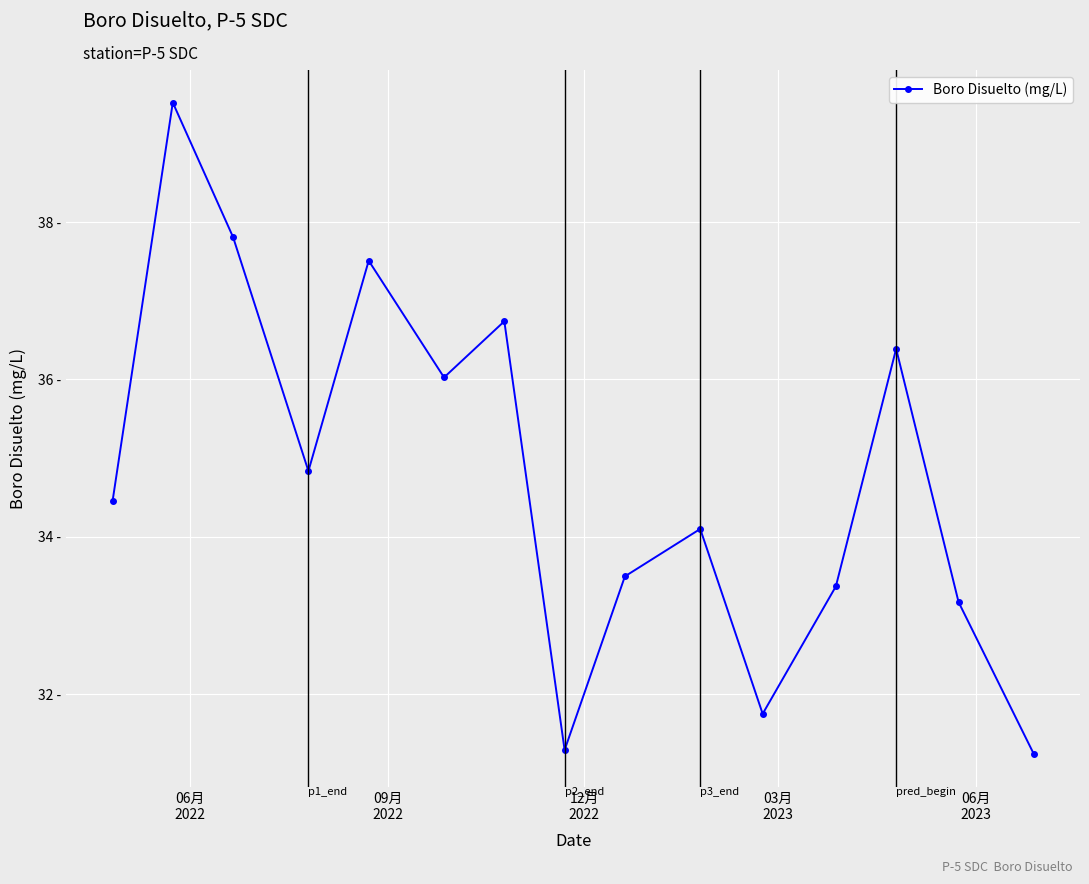

How many points are higher than both their immediate neighbors (excluding endpoints)?

5